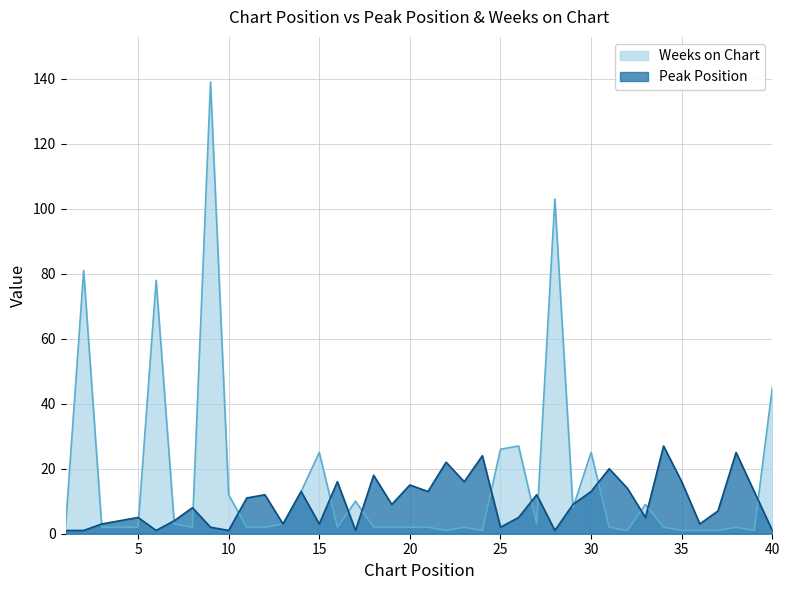

Reading right to left, transcribe all the data shown in this chart.

Peak Position: 1	13	25	7	3	16	27	5	14	20	13	9	1	12	5	2	24	16	22	13	15	9	18	1	16	3	13	3	12	11	1	2	8	4	1	5	4	3	1	1
Weeks on Chart: 45	1	2	1	1	1	2	9	1	2	25	8	103	3	27	26	1	2	1	2	2	2	2	10	2	25	13	3	2	2	12	139	2	3	78	2	2	2	81	2